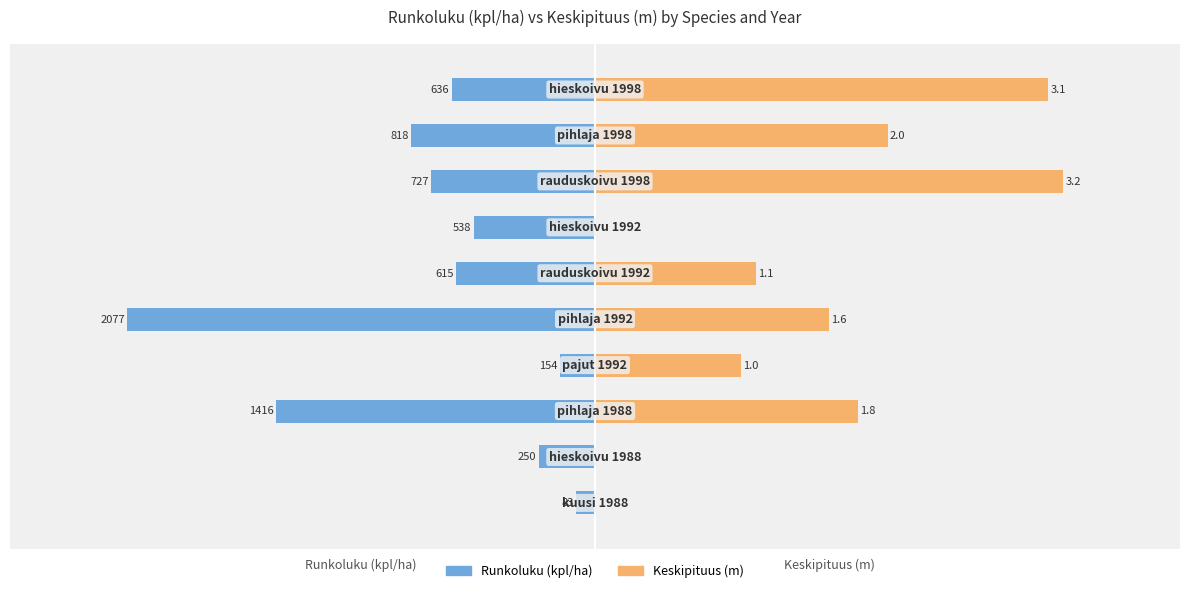

How many data points in Runkoluku (kpl/ha) are less than -615?

5